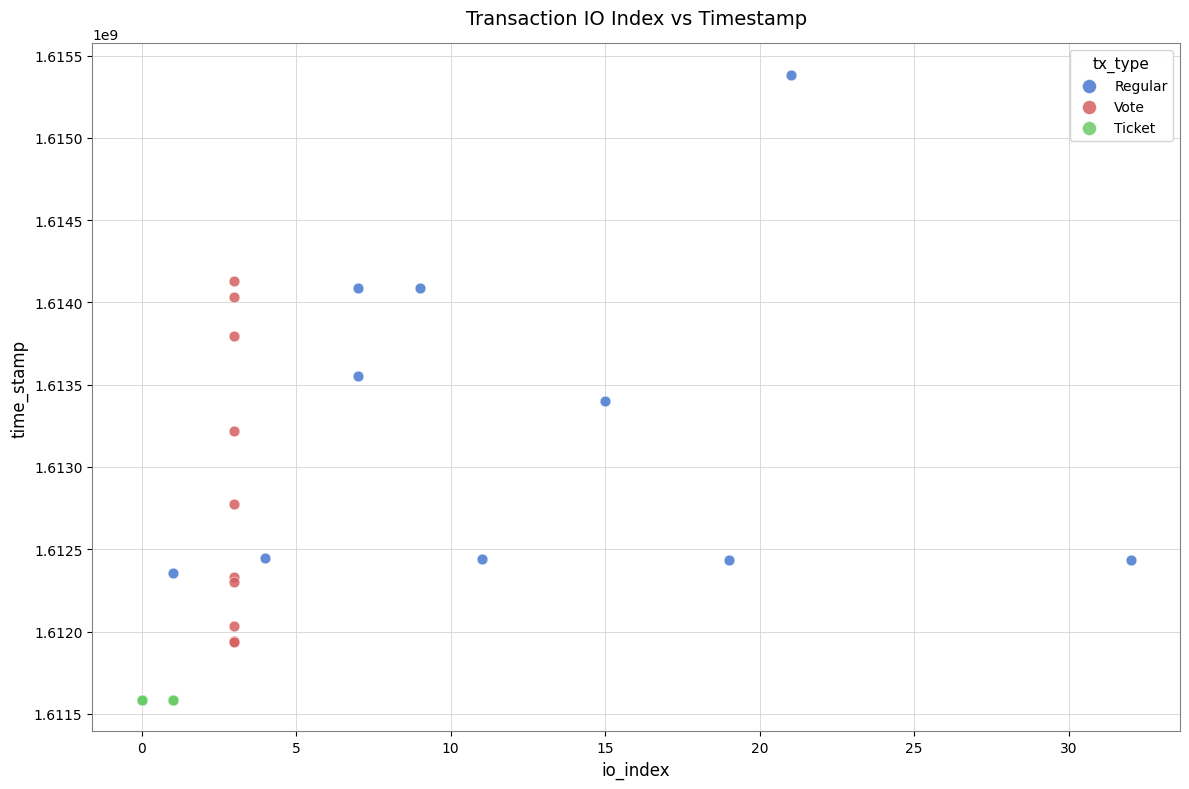

Which series contains the lowest Y value?

Ticket